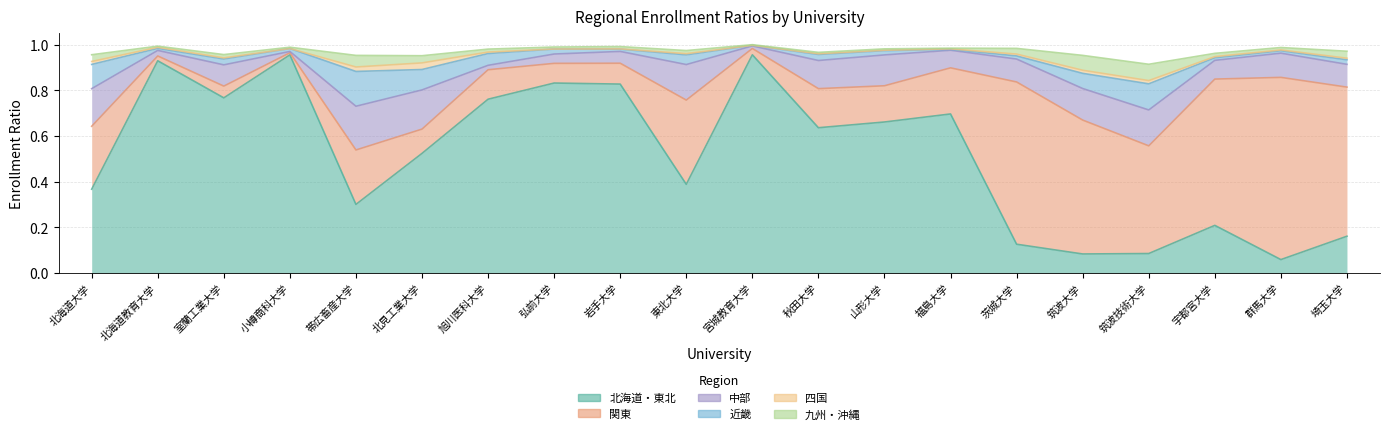

At which category does 九州・沖縄 reach its first local valley?

北海道教育大学